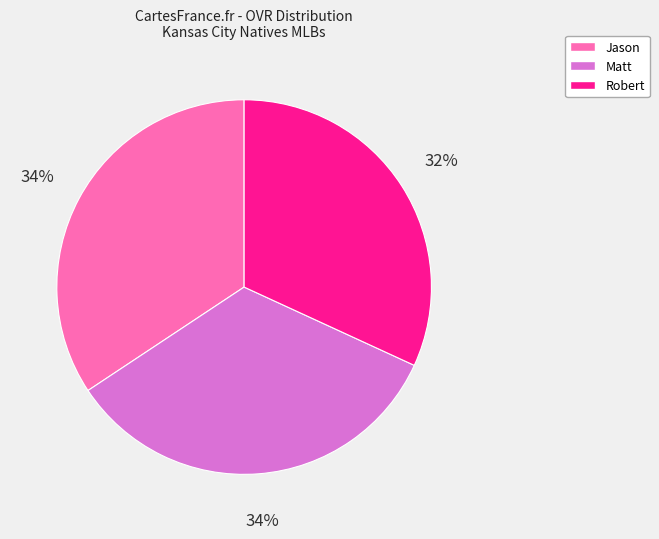

Is it true that Robert is 32% of the pie?

True